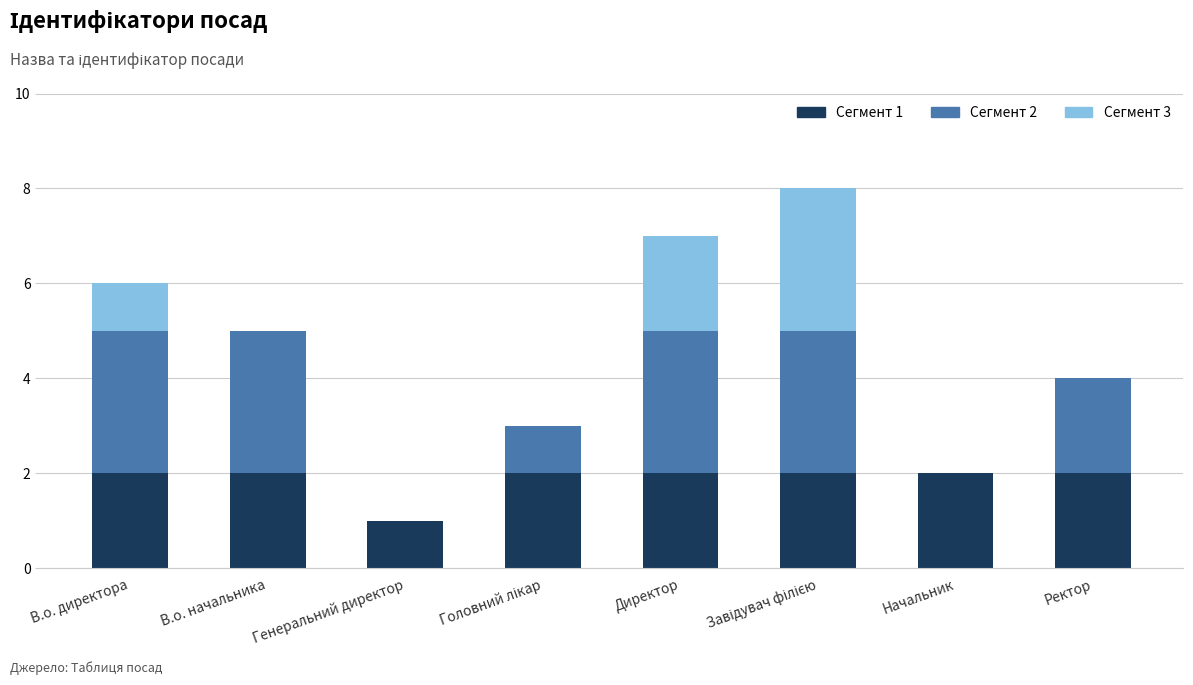

What is the total value across all series at Директор?

7